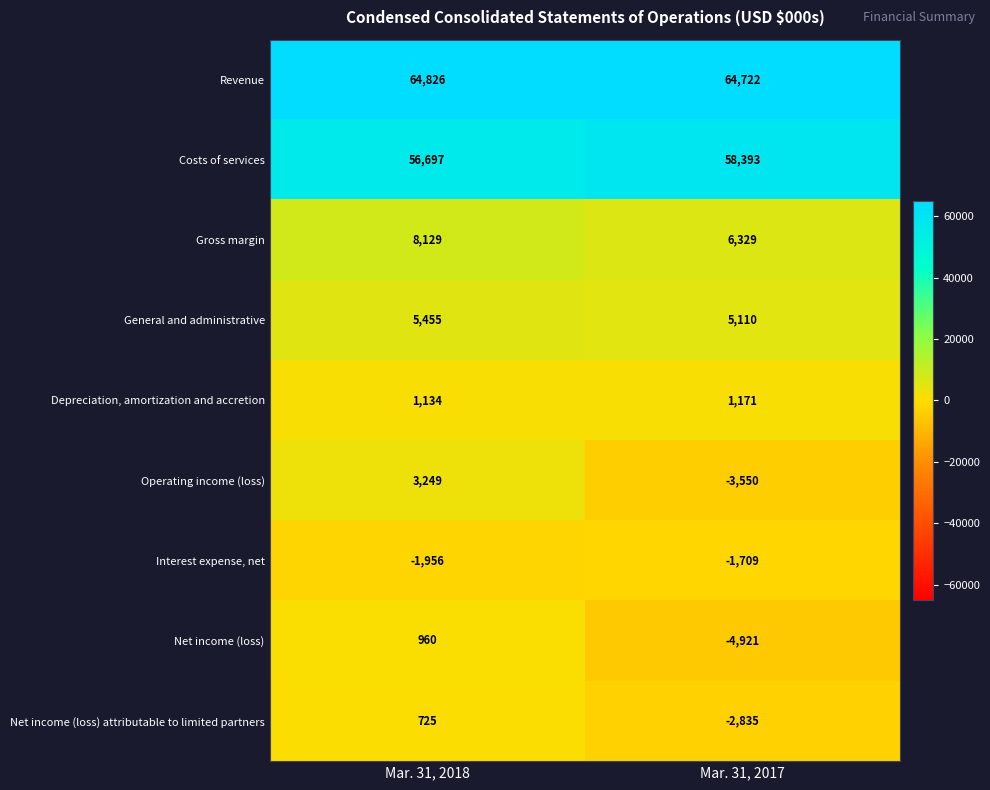

What is the total value across all series at Mar. 31, 2017?

122710